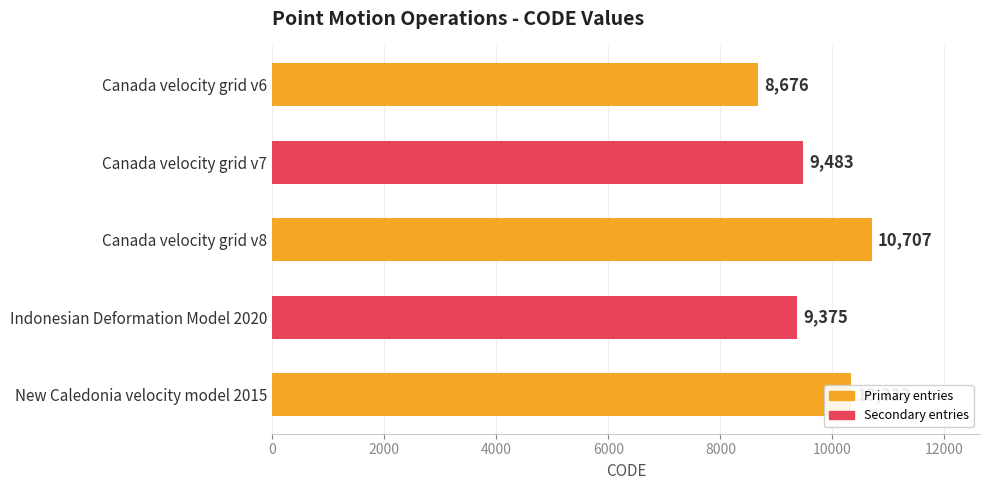

How many data points does each series have?

5